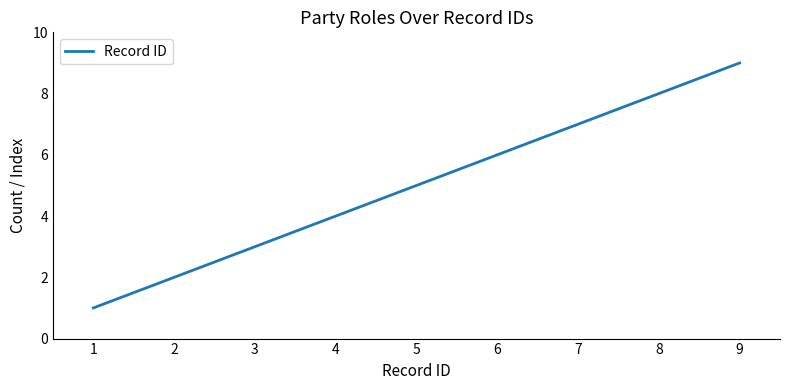

Is this an area chart (filled region under the line)?

No